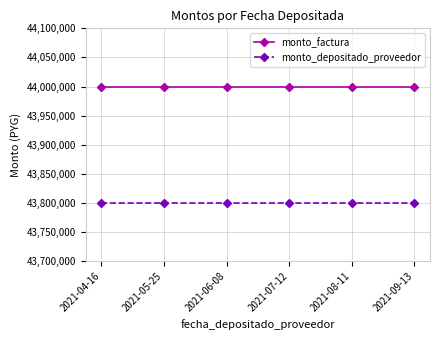

What is the sum of the monto_factura values at 2021-08-11 and 2021-04-16?

88000000